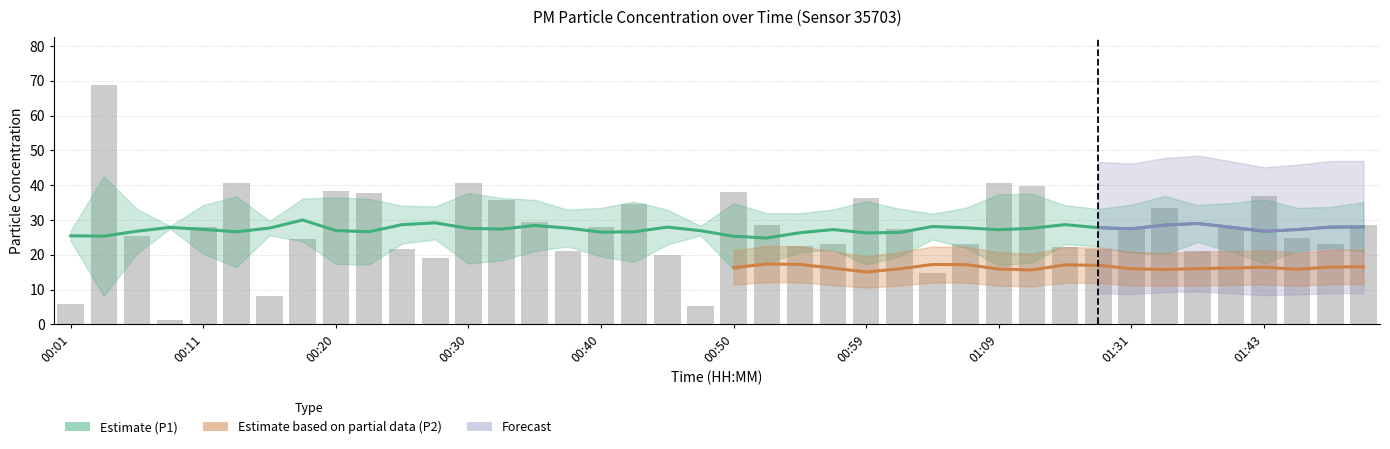

What is the difference between the values at 00:35 and 01:09?

11.4